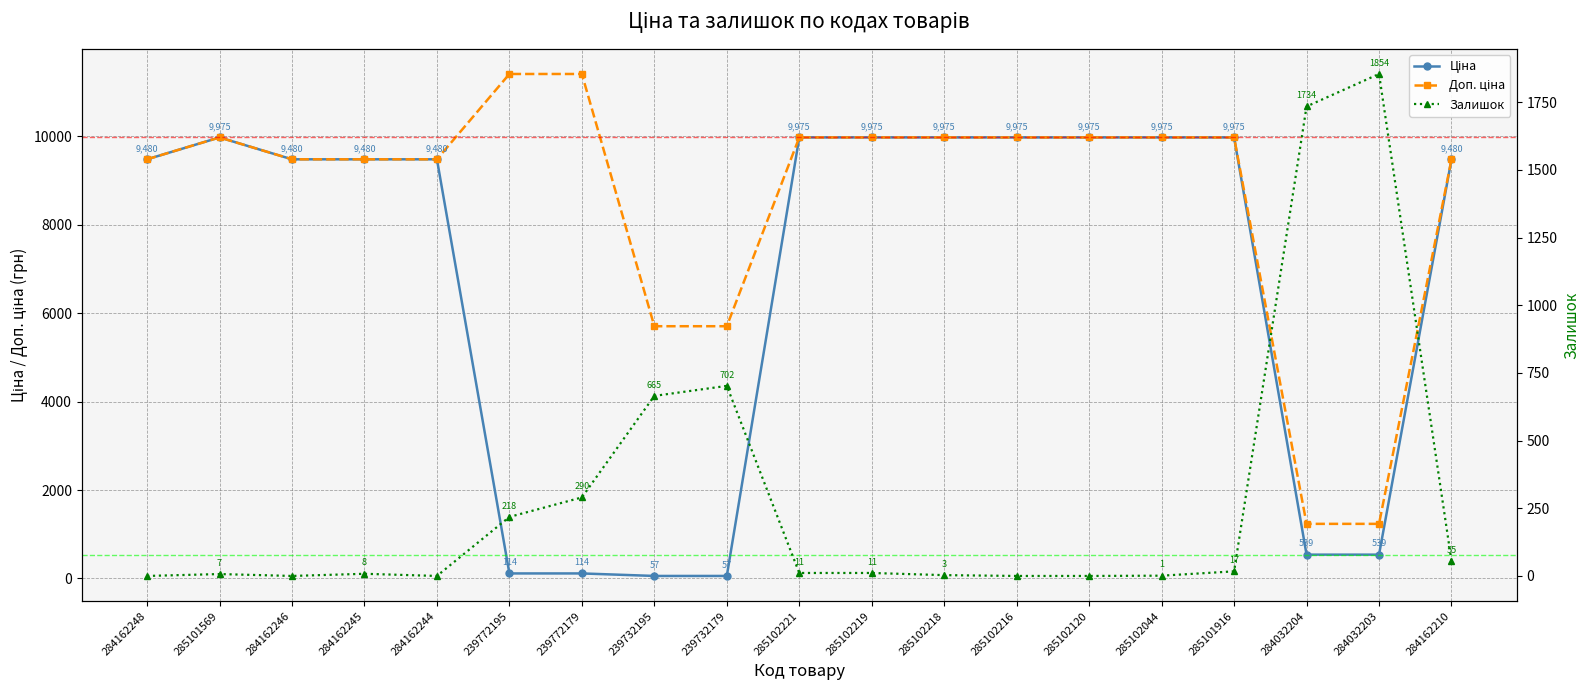

Does the chart have visible grid lines?

Yes